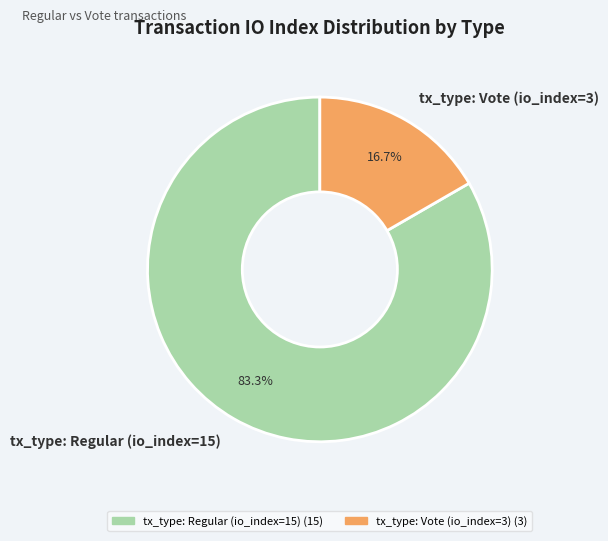

Rank the categories by value from highest to lowest.

tx_type: Regular (io_index=15), tx_type: Vote (io_index=3)